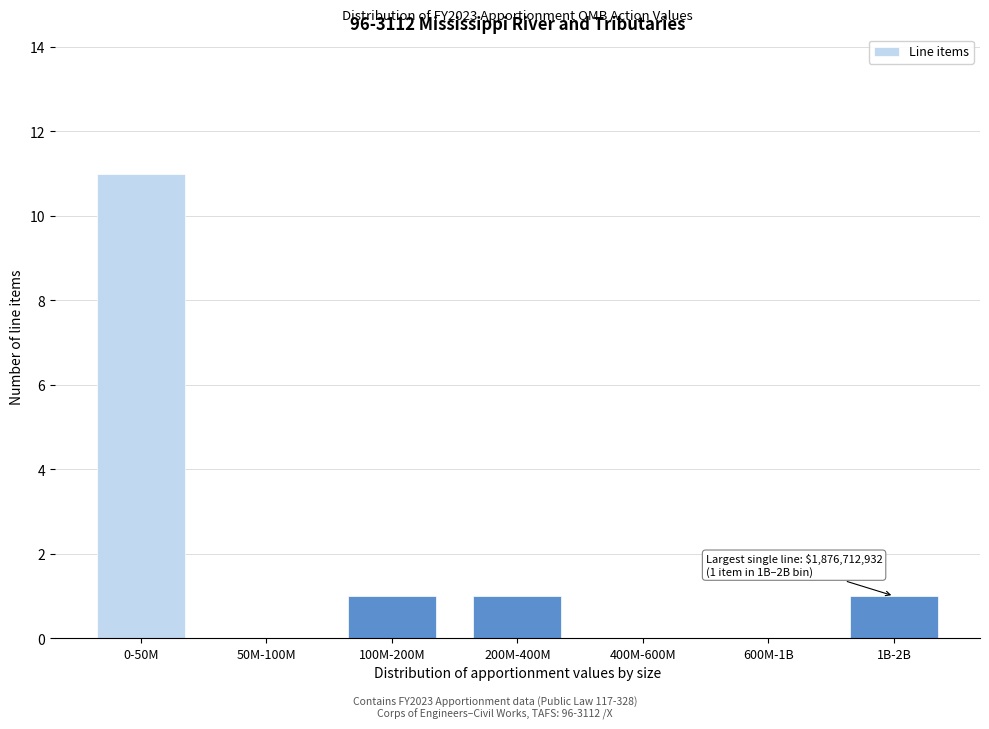

Reading right to left, what are all the values shown in this chart?

1B-2B=1	600M-1B=0	400M-600M=0	200M-400M=1	100M-200M=1	50M-100M=0	0-50M=11